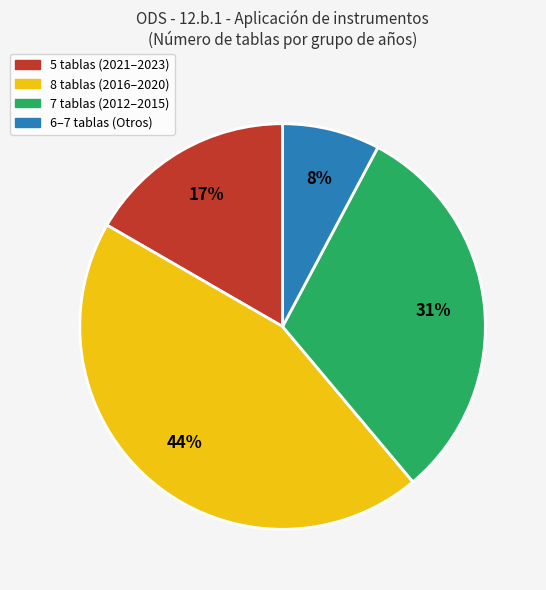

What is the largest slice in the pie chart?

8 tablas (2016–2020)